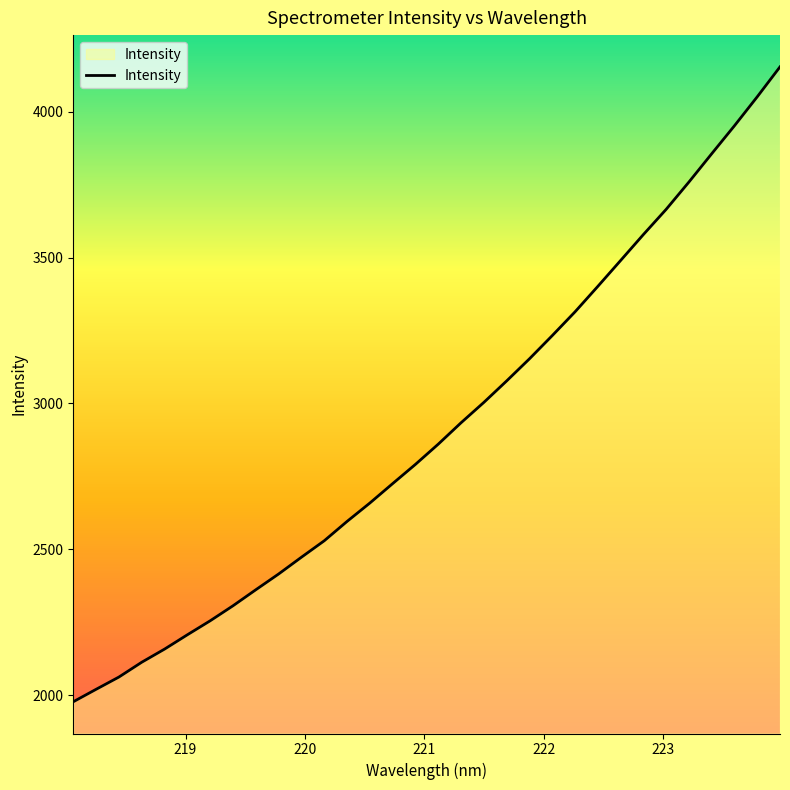

What is the maximum value shown in the chart?

4154.6